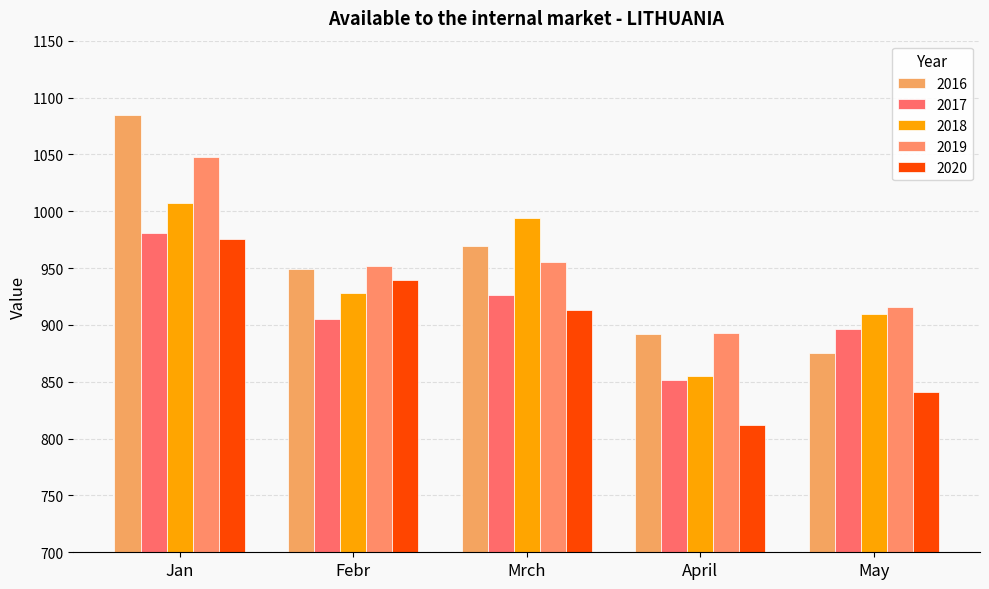

What is the value of the 2019 bar at the 2nd from the left?

952.0